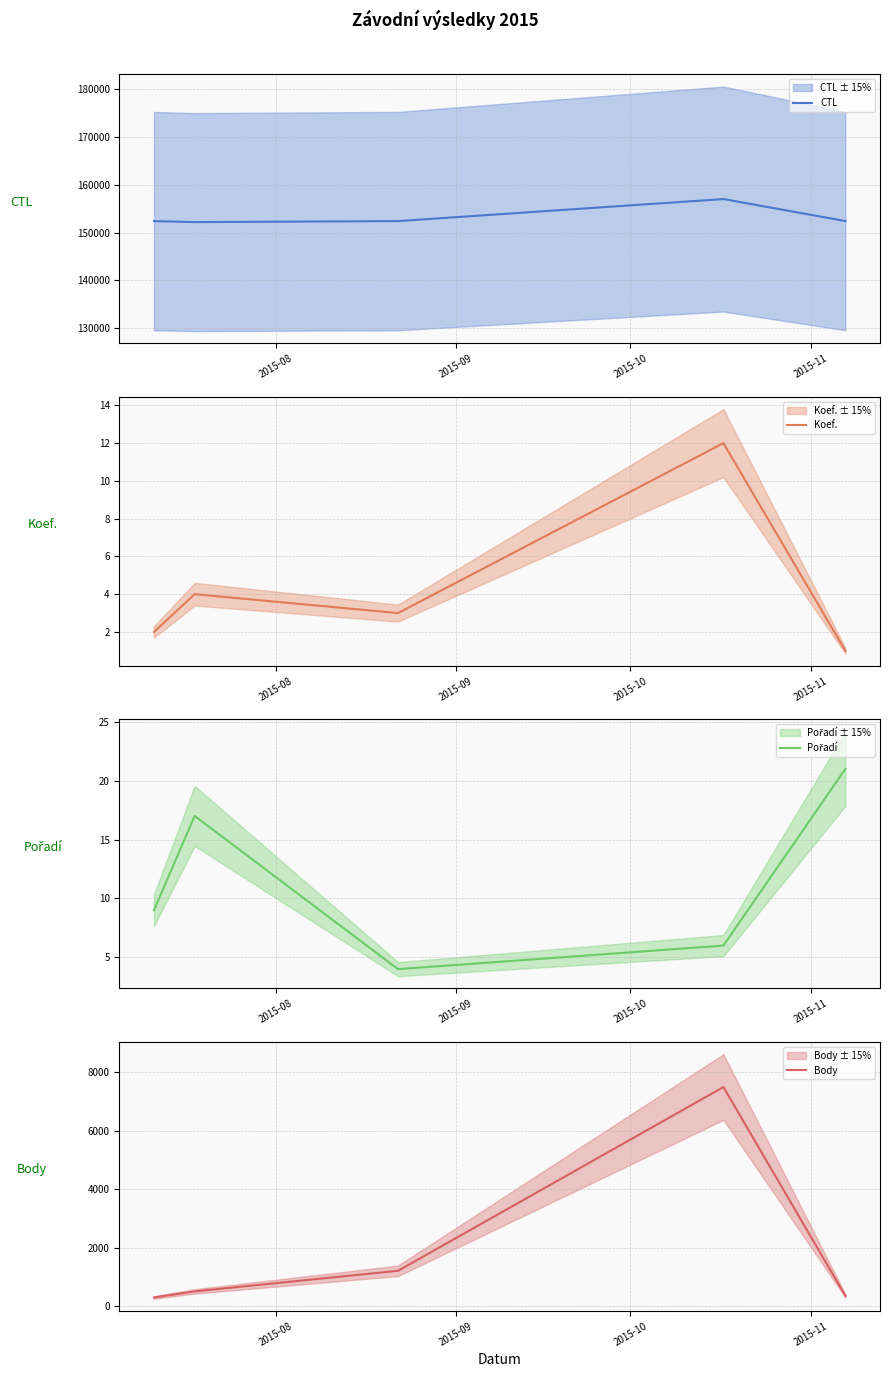

Does the chart display data point markers on the line(s)?

No